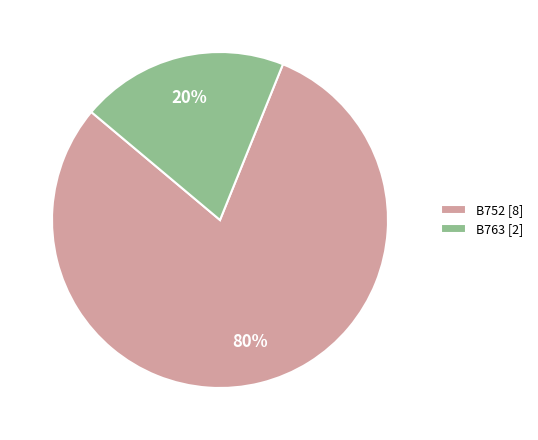

To the nearest percent, what portion does B763 represent?

20%